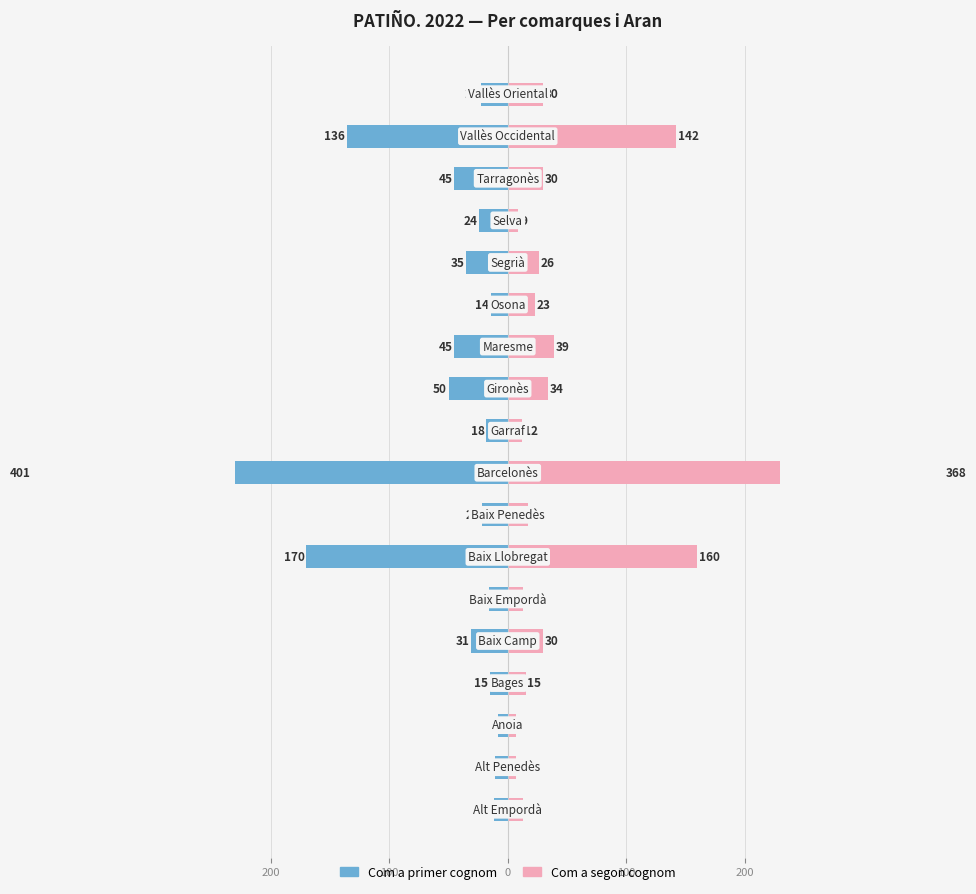

Which series has the widest spread of values?

Com a primer cognom